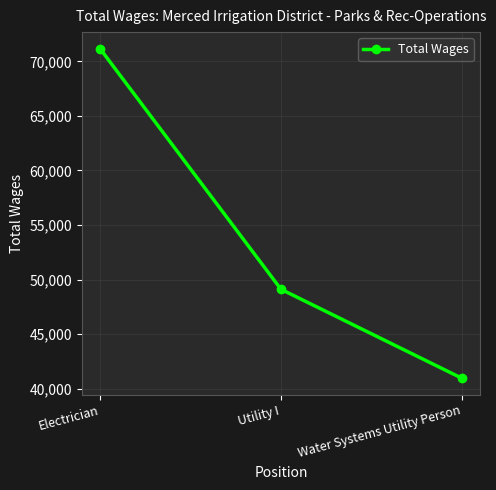

Is it true that the value at Electrician is 71166?

True